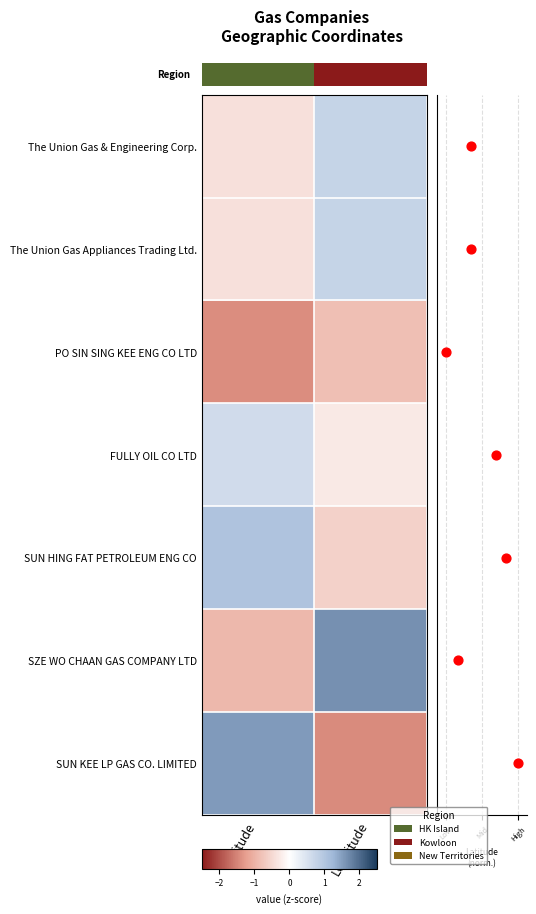

The The Union Gas & Engineering Corp. series shows 1.1 at Longitude. True or false?

False